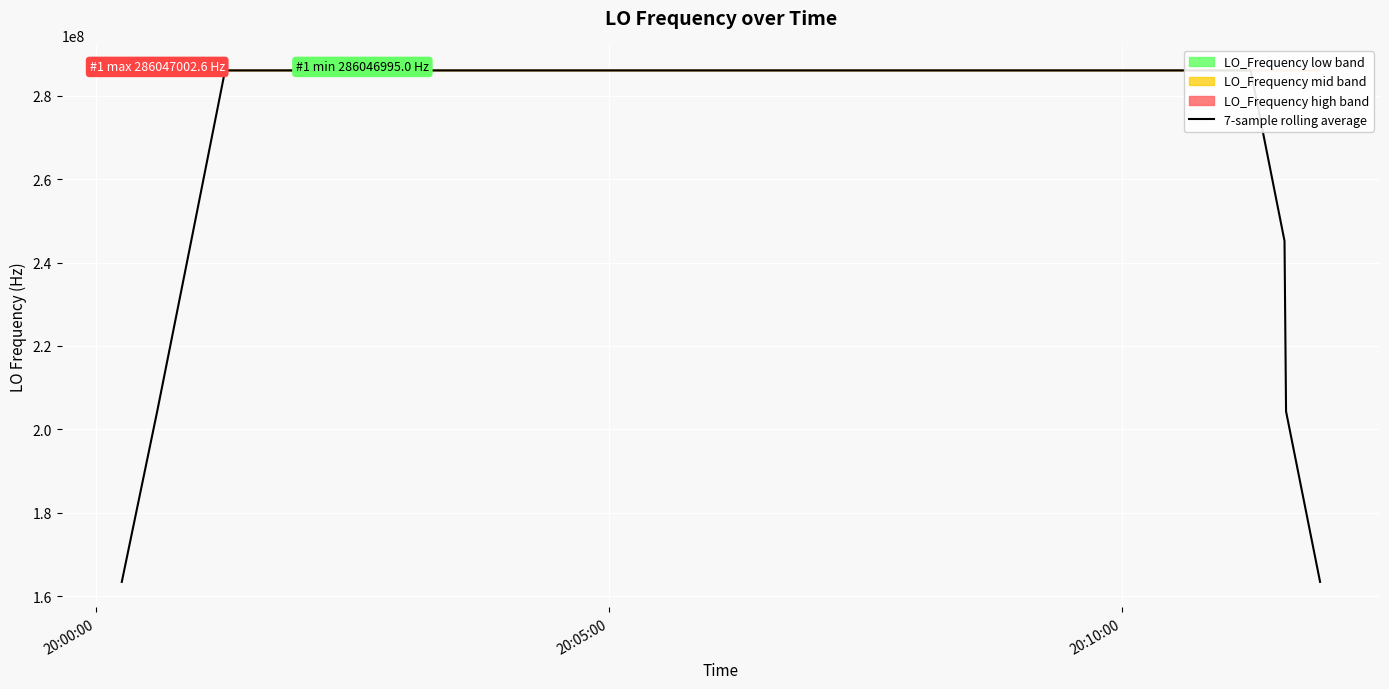

How many lines are shown in the chart?

1